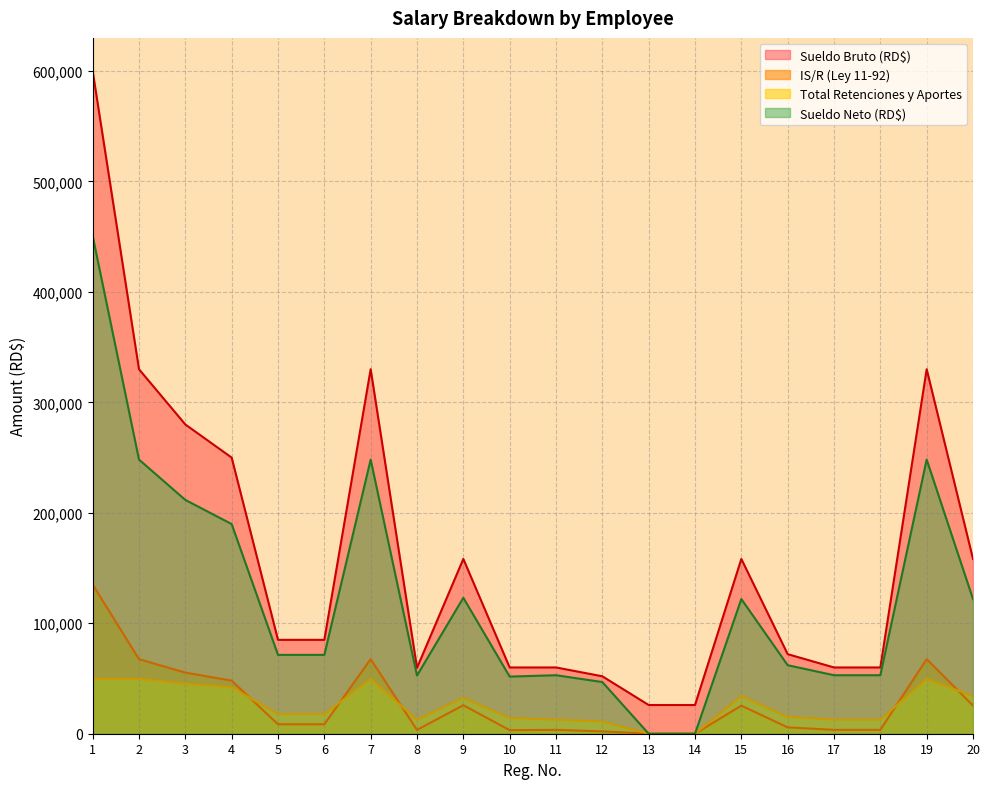

Which series has the largest total across all categories?

Sueldo Bruto (RD$)